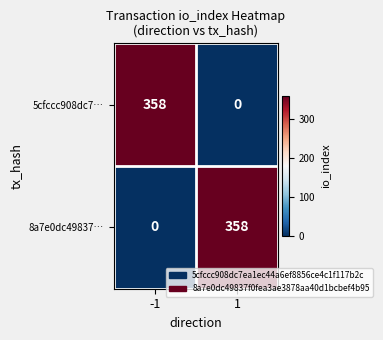

The 8a7e0dc49837… series shows 149 at -1. True or false?

False